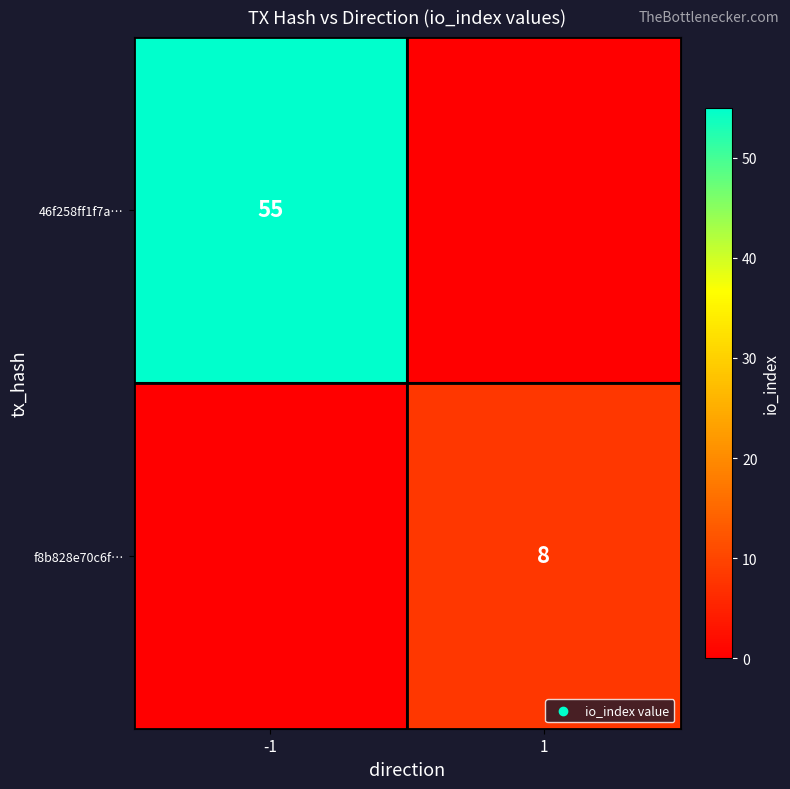

The value of f8b828e70c6f… at 1 is 8. True or false?

True